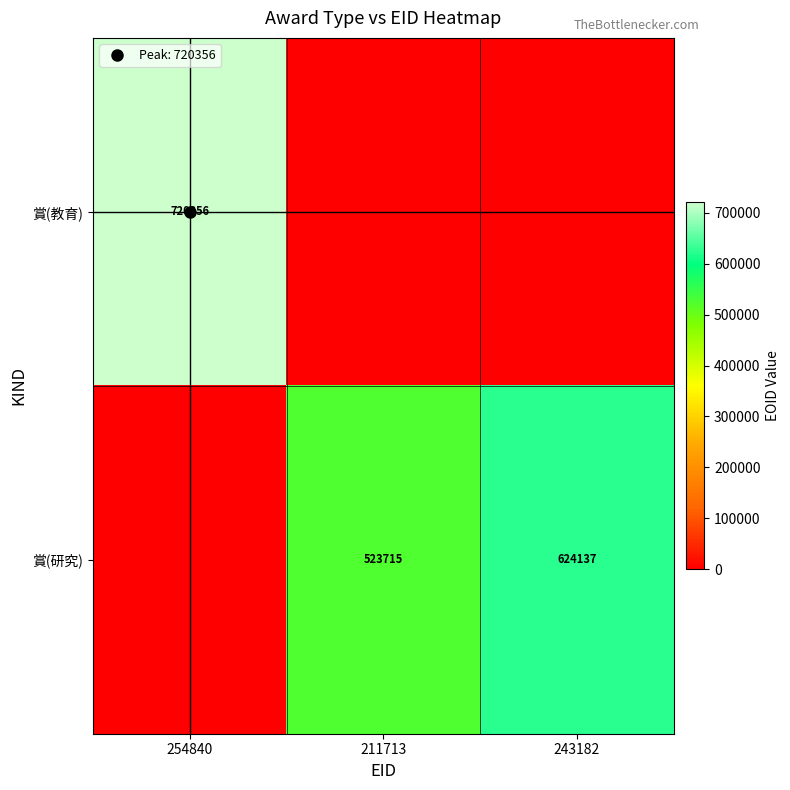

Rank the series by their average value, from lowest to highest.

賞(教育), 賞(研究)